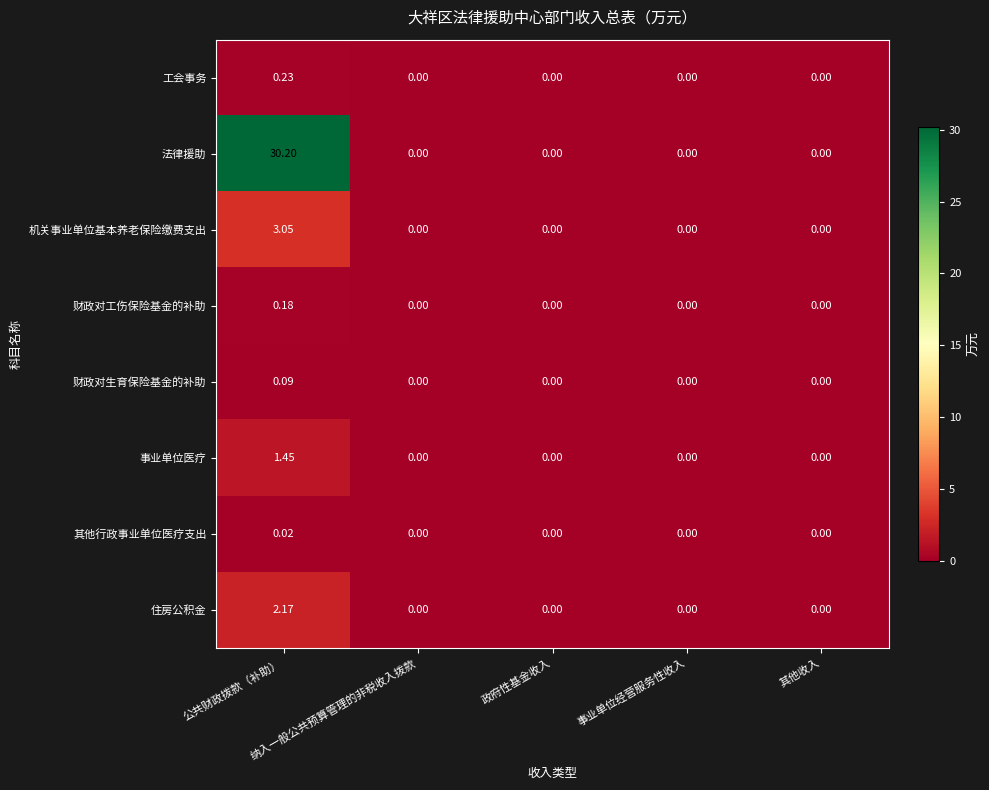

Rank the series by their maximum value, from highest to lowest.

法律援助, 机关事业单位基本养老保险缴费支出, 住房公积金, 事业单位医疗, 工会事务, 财政对工伤保险基金的补助, 财政对生育保险基金的补助, 其他行政事业单位医疗支出